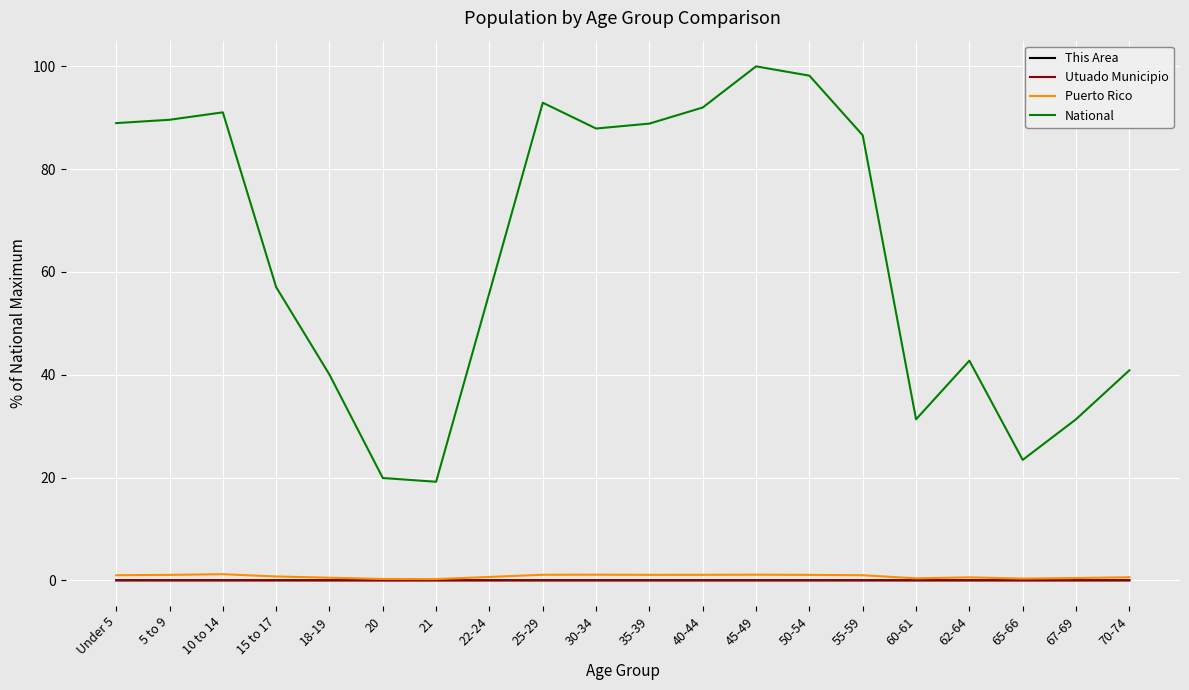

The value of This Area at 35-39 is 0.0. True or false?

True